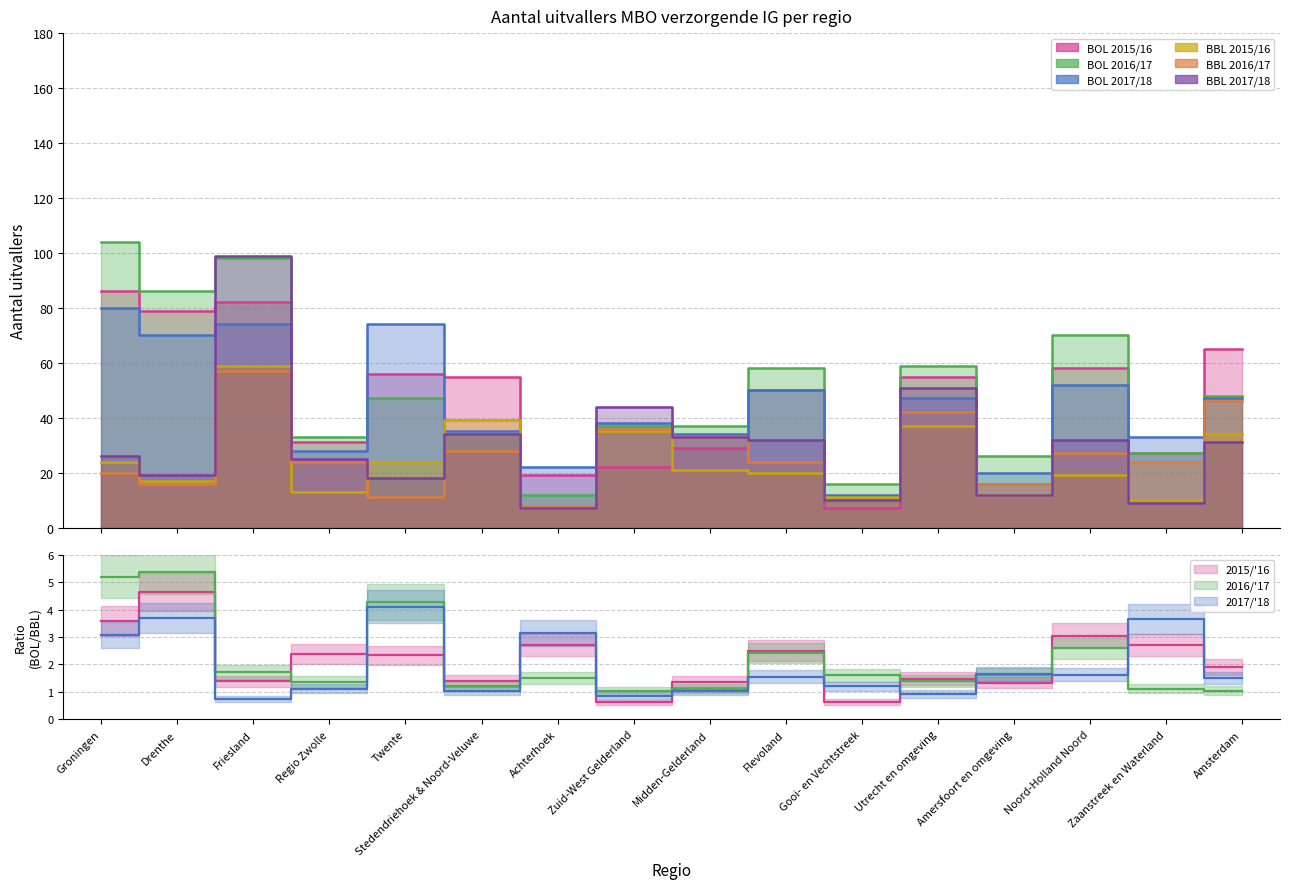

Where does the BOL 2015/16 series first go above 55?

Groningen